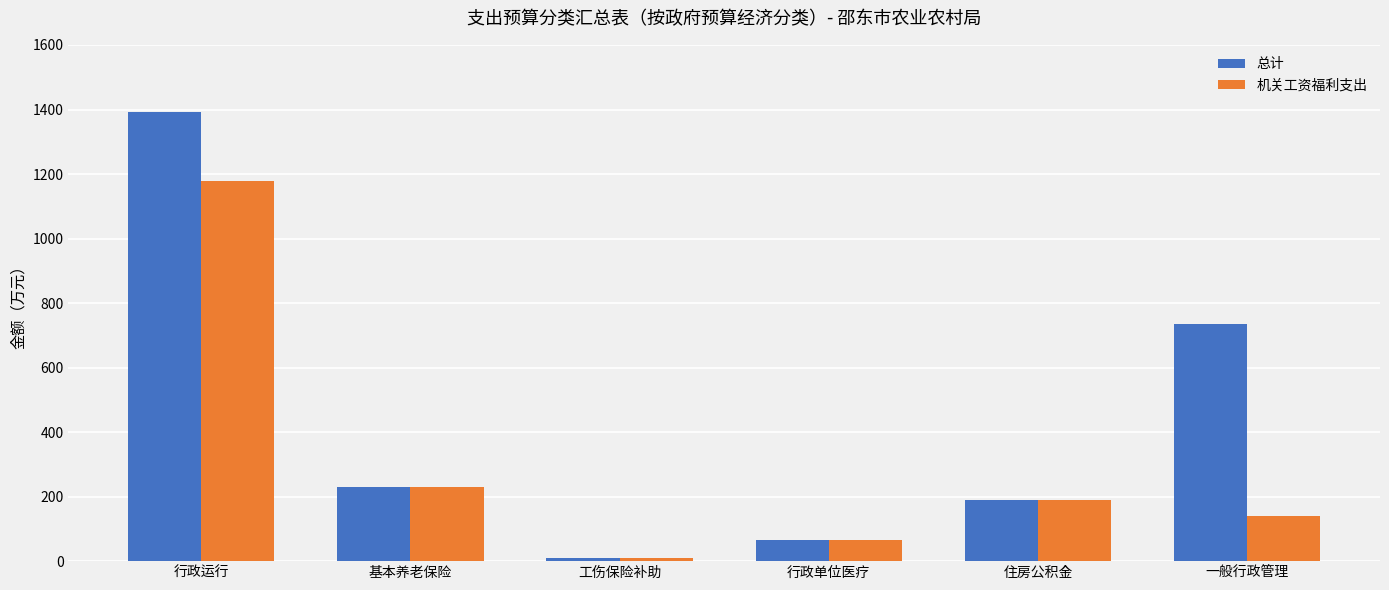

True or false: 机关工资福利支出 has a value of 141.3 at 一般行政管理.

True